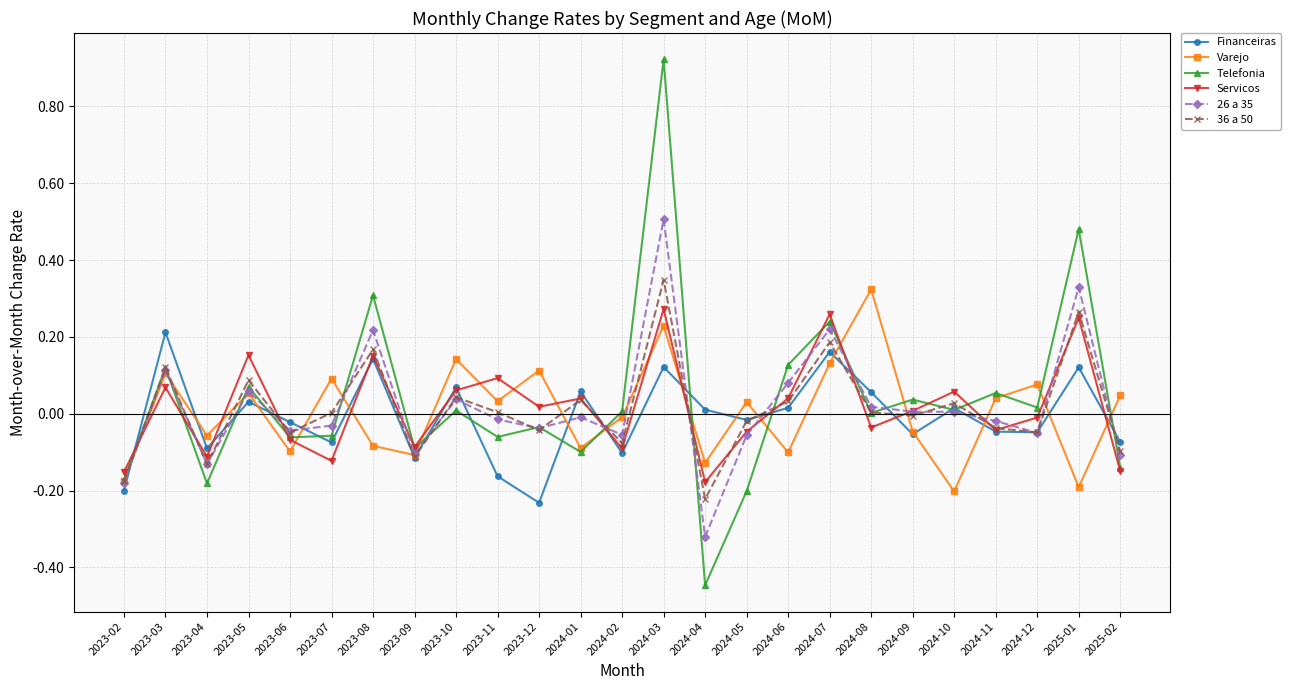

True or false: 26 a 35 has more than 0 points higher than both neighbors.

True